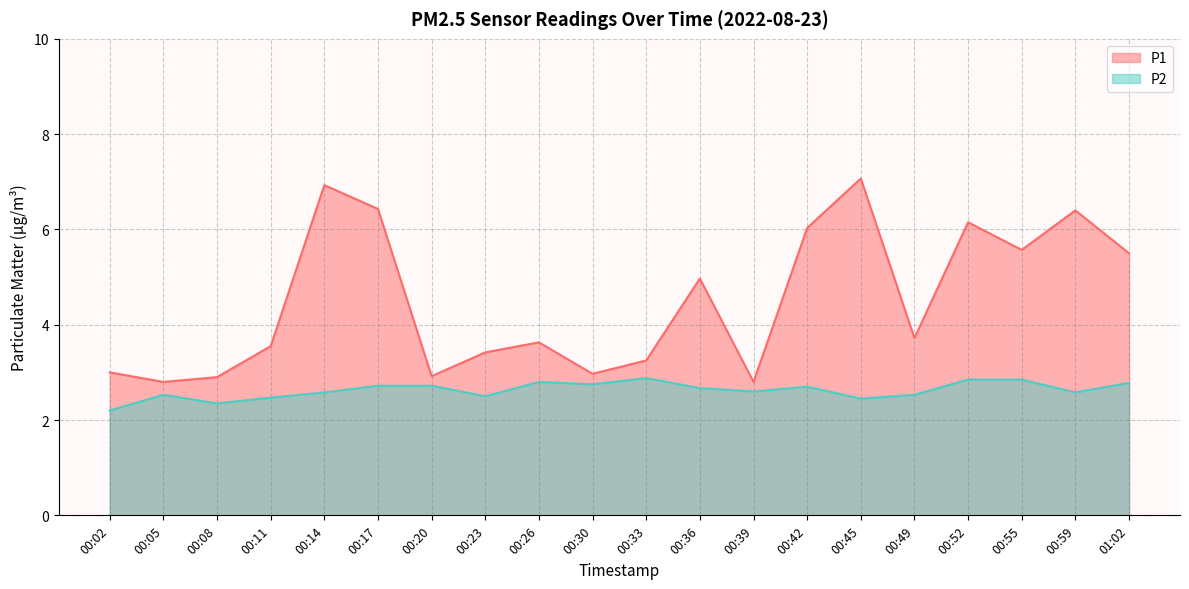

Reading left to right, list all the values displayed in this chart.

P1: 3.0	2.8	2.9	3.5	6.9	6.4	2.9	3.4	3.6	3.0	3.2	5.0	2.8	6.0	7.1	3.7	6.2	5.6	6.4	5.5
P2: 2.2	2.5	2.4	2.5	2.6	2.7	2.7	2.5	2.8	2.8	2.9	2.7	2.6	2.7	2.5	2.5	2.9	2.9	2.6	2.8